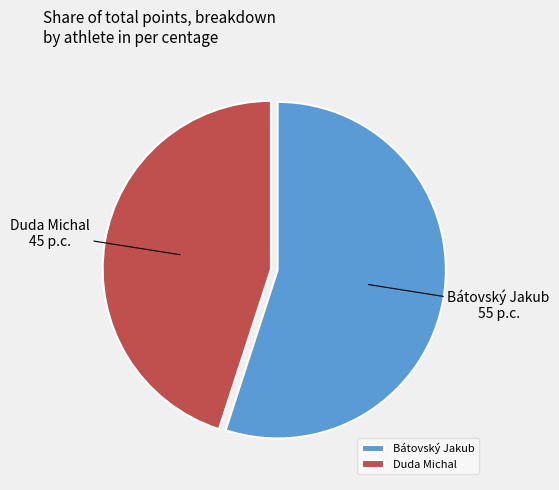

How many slices are in this pie chart?

2